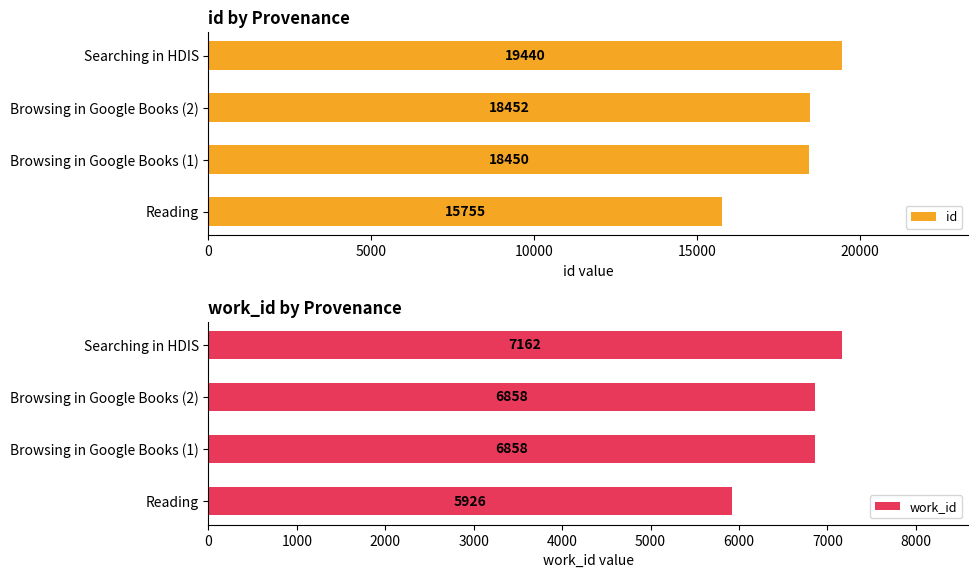

At how many categories does at least one series exceed 17686?

3